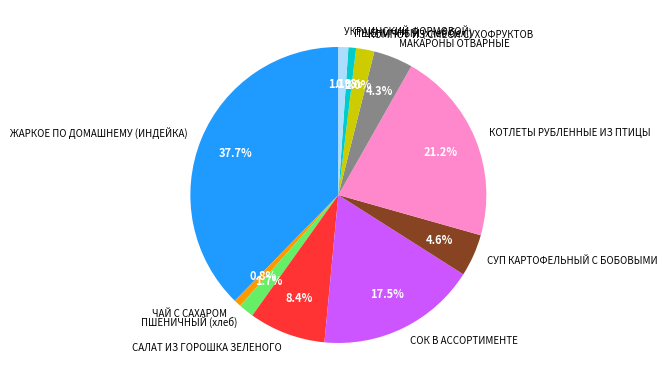

What is the ratio of the value at КОТЛЕТЫ РУБЛЕННЫЕ ИЗ ПТИЦЫ to the value at МАКАРОНЫ ОТВАРНЫЕ?

4.9